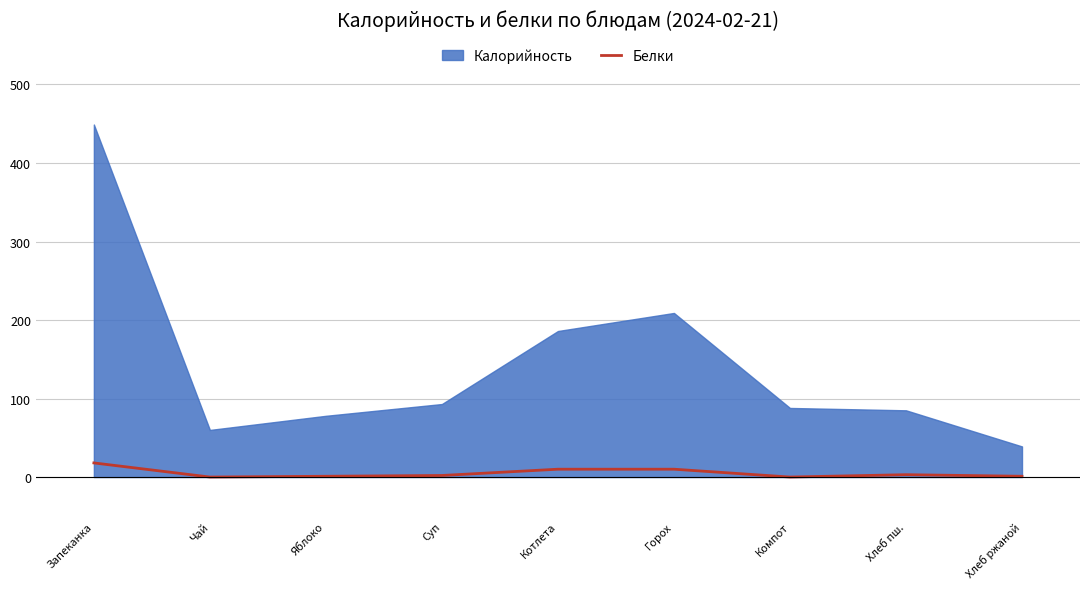

What is the highest value of the Белки series?

18